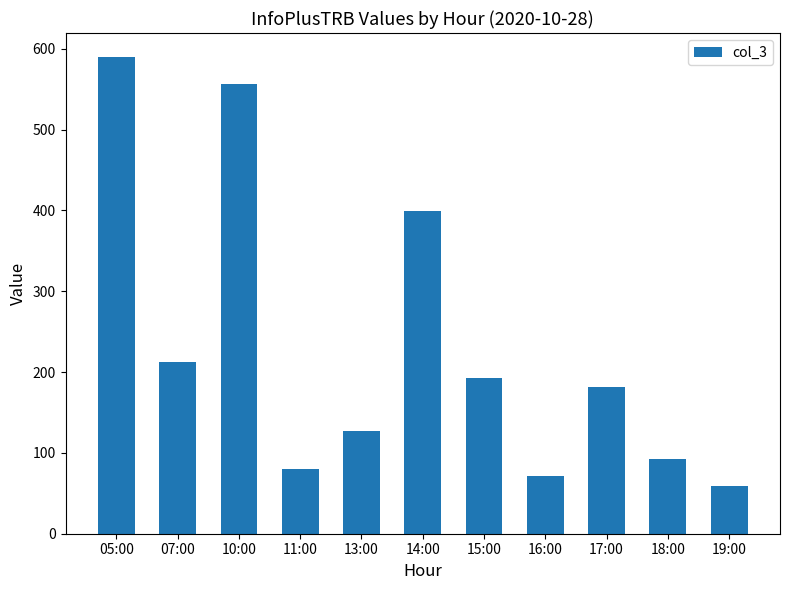

Rank the categories by value from lowest to highest.

19:00, 16:00, 11:00, 18:00, 13:00, 17:00, 15:00, 07:00, 14:00, 10:00, 05:00